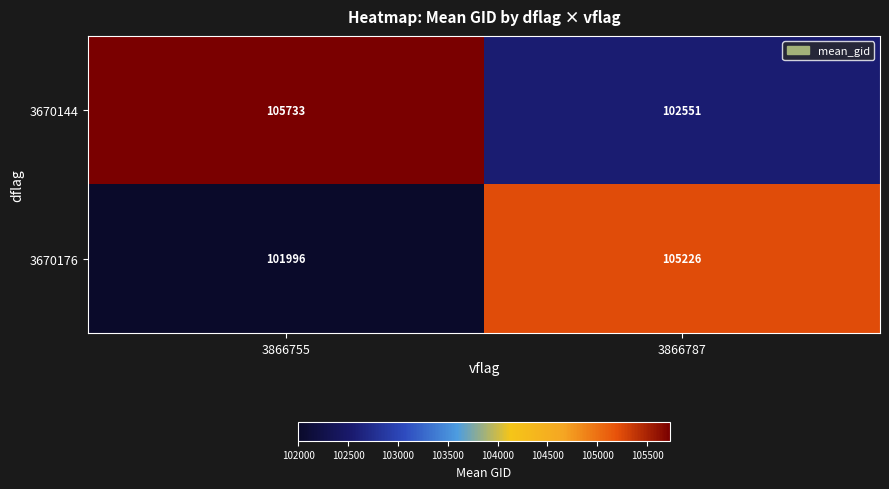

Which label corresponds to the largest value in the chart?

3866755